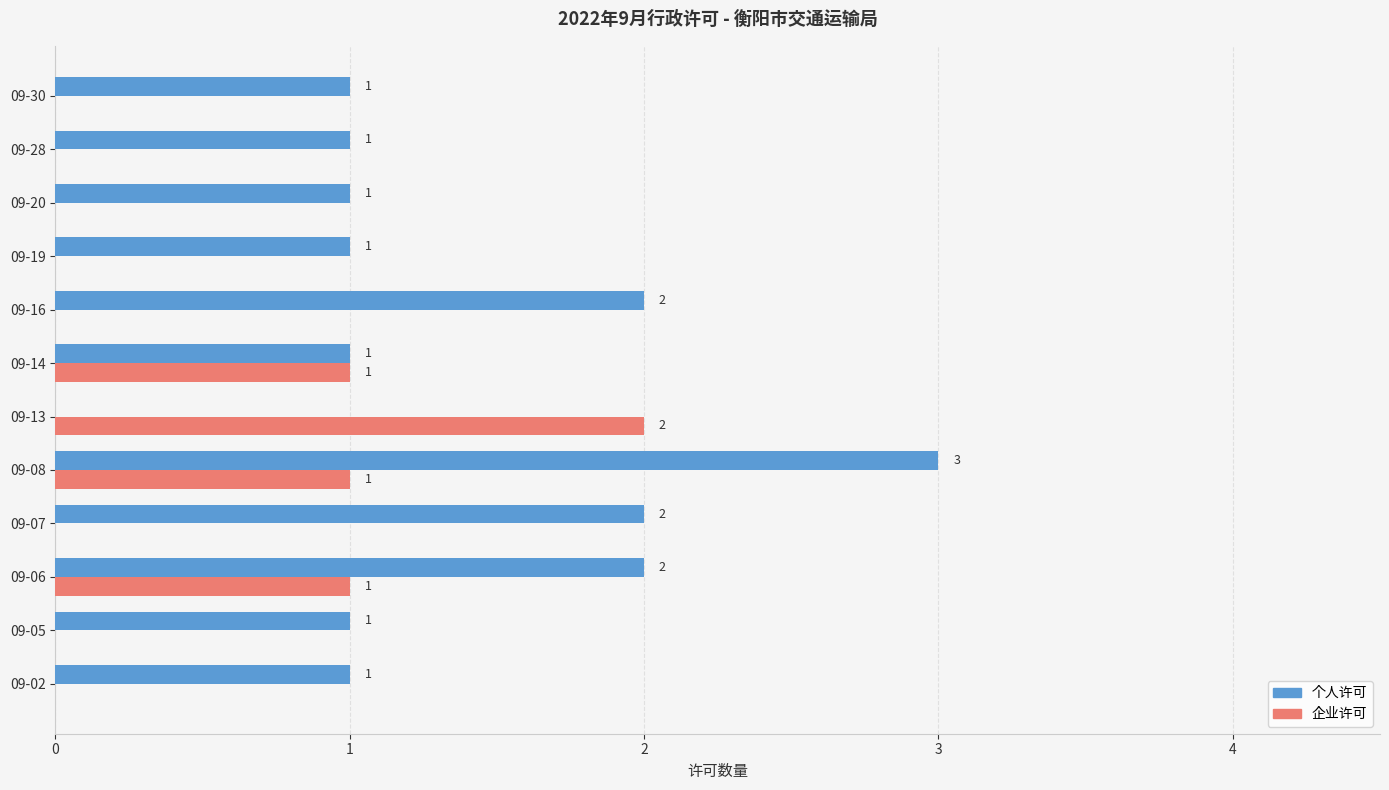

What is the sum of all 企业许可 values?

5